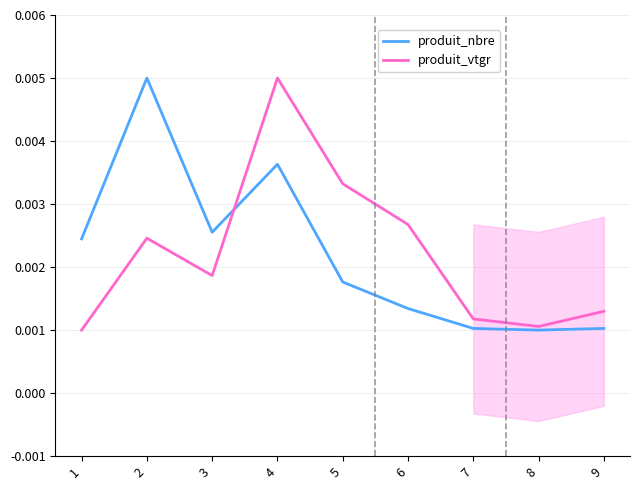

Reading left to right, transcribe all the data shown in this chart.

produit_nbre: 1=0.0	2=0.0	3=0.0	4=0.0	5=0.0	6=0.0	7=0.0	8=0.0	9=0.0
produit_vtgr: 1=0.0	2=0.0	3=0.0	4=0.0	5=0.0	6=0.0	7=0.0	8=0.0	9=0.0